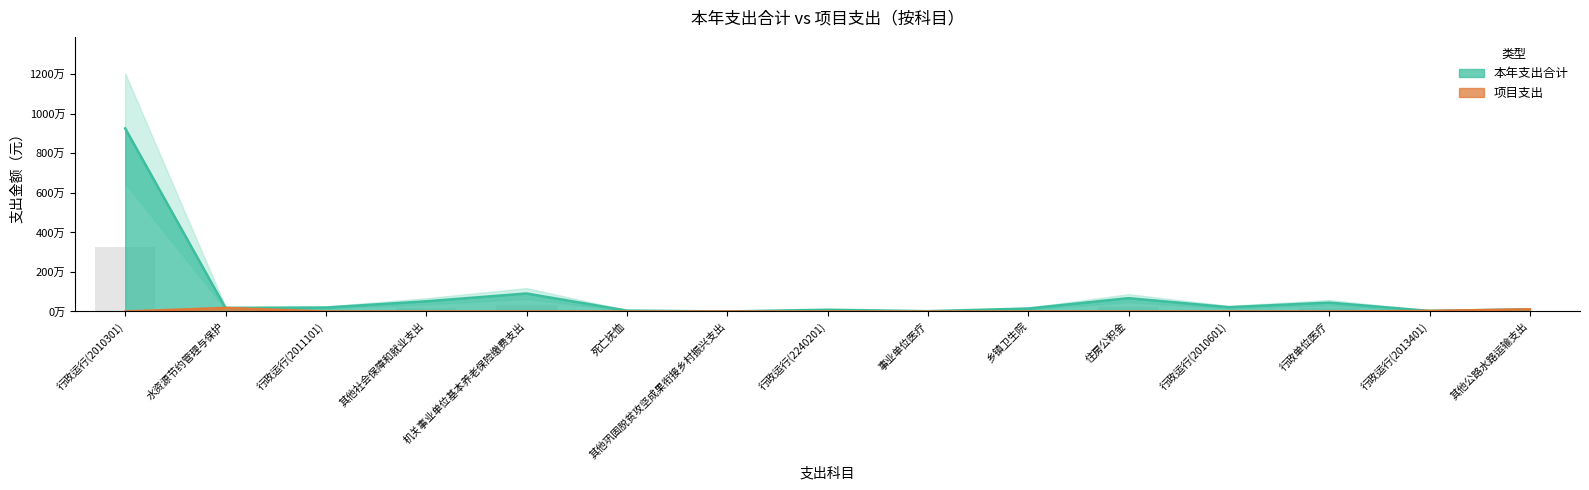

The 项目支出 series shows 30000.0 at 行政运行(2013401). True or false?

True